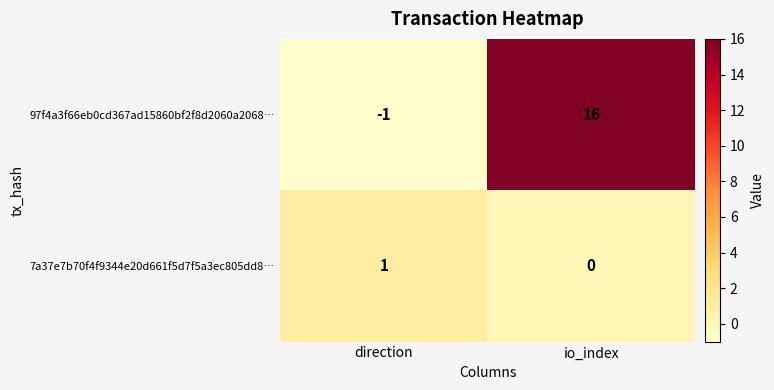

Is the value of 97f4a3f66eb0cd367ad15860bf2f8d2060a2068… at io_index greater than the value of 7a37e7b70f4f9344e20d661f5d7f5a3ec805dd8… at direction?

Yes